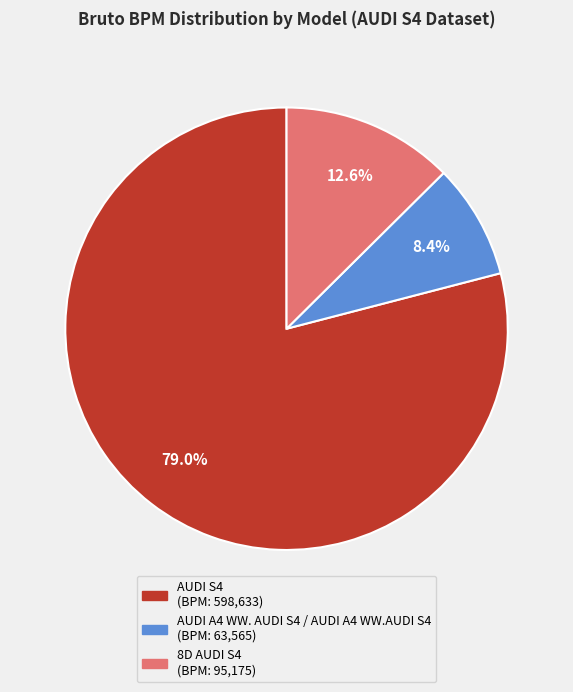

Is there any slice that represents more than half of the pie?

Yes